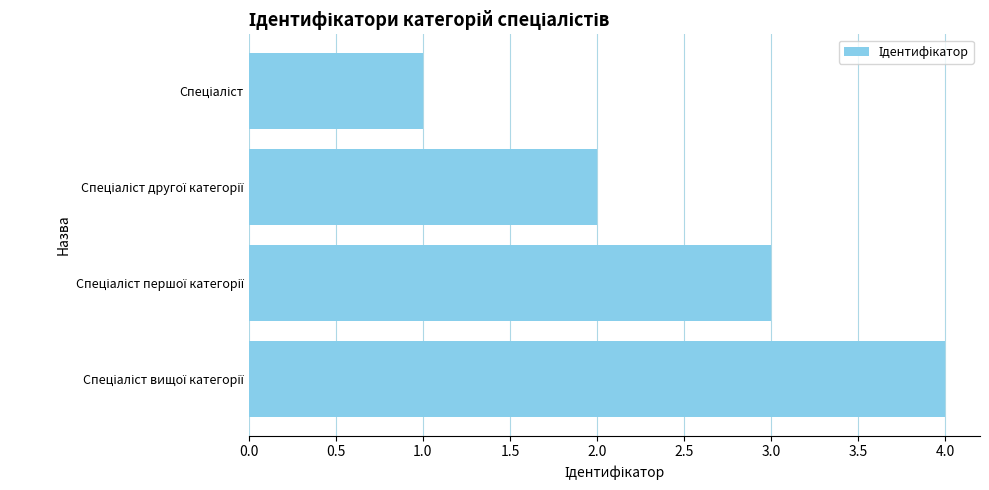

What is the difference between the maximum and minimum values?

3